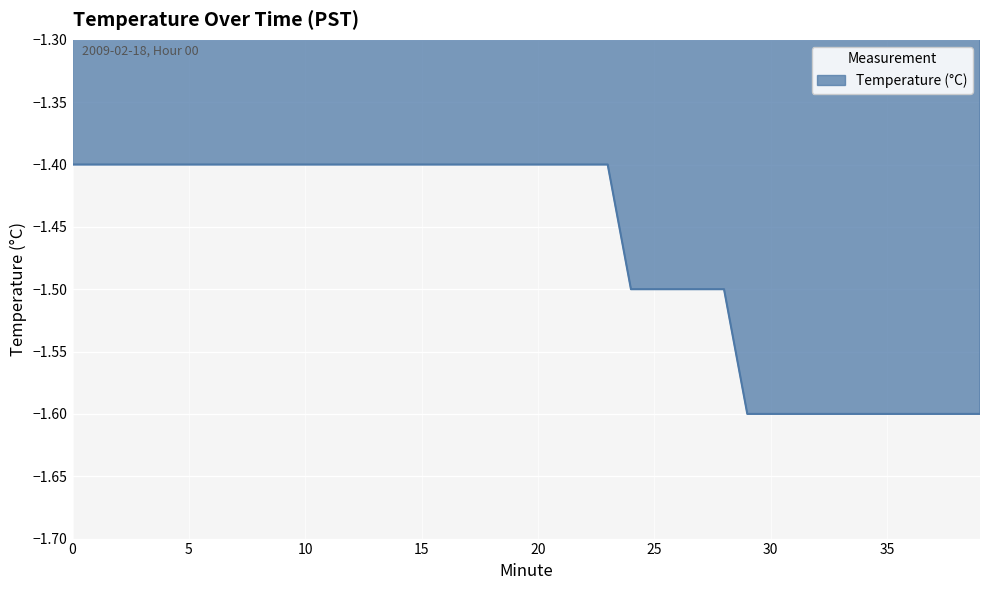

What is the smallest value displayed?

-1.6